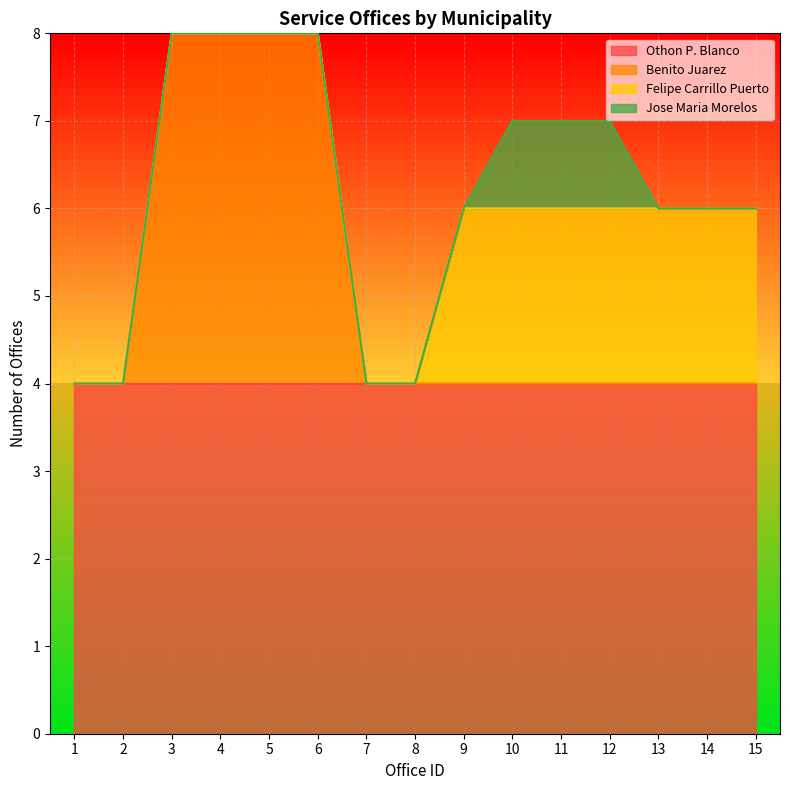

Is the value of Othon P. Blanco at 8 greater than the value of Felipe Carrillo Puerto at 1?

Yes